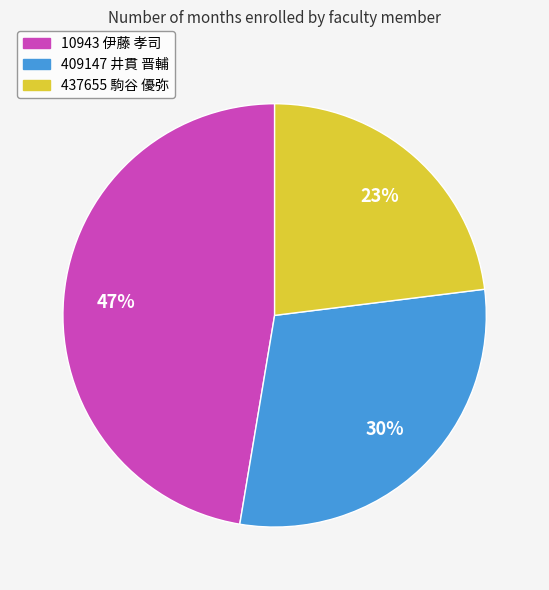

To the nearest percent, what percentage of the pie is 437655 駒谷 優弥?

23%